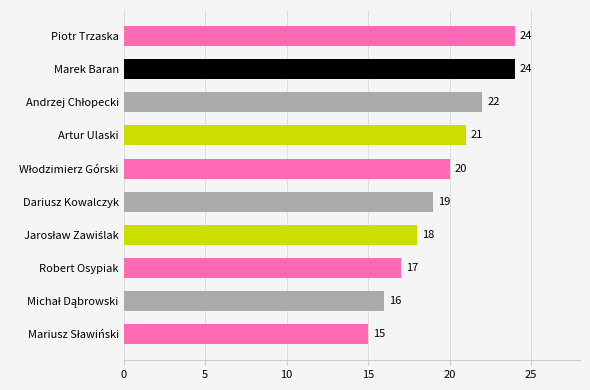

Is it true that the value at Dariusz Kowalczyk is 19?

True